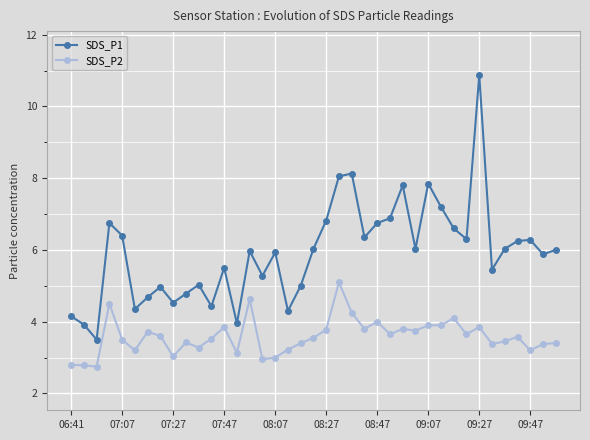

What are all the series names shown in the legend?

SDS_P1, SDS_P2